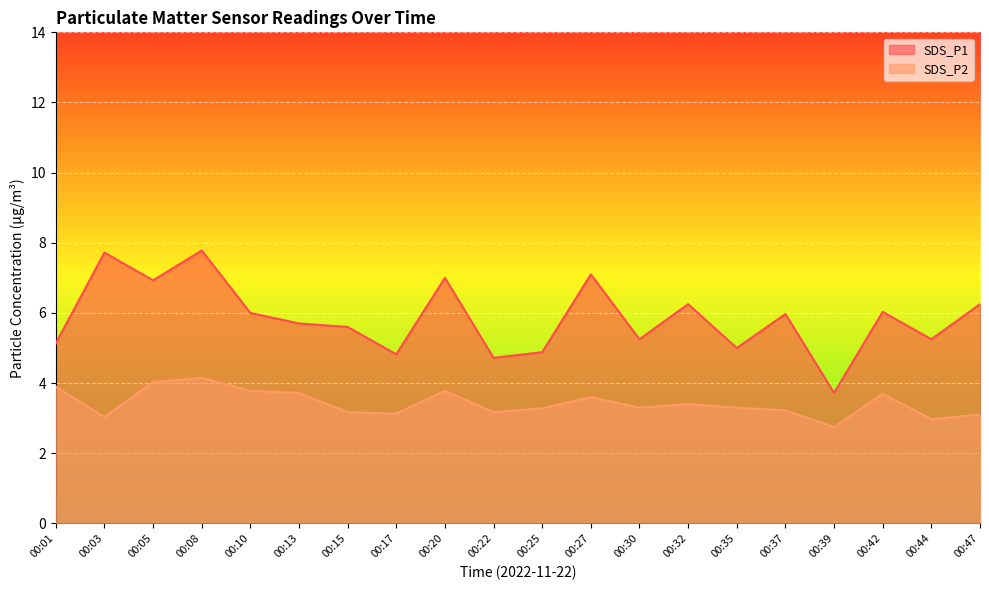

Reading left to right, transcribe all the data shown in this chart.

SDS_P1: 00:01=5.1	00:03=7.7	00:05=6.9	00:08=7.8	00:10=6.0	00:13=5.7	00:15=5.6	00:17=4.8	00:20=7.0	00:22=4.7	00:25=4.9	00:27=7.1	00:30=5.2	00:32=6.2	00:35=5.0	00:37=6.0	00:39=3.7	00:42=6.0	00:44=5.2	00:47=6.2
SDS_P2: 00:01=3.9	00:03=3.0	00:05=4.0	00:08=4.2	00:10=3.8	00:13=3.7	00:15=3.2	00:17=3.1	00:20=3.8	00:22=3.2	00:25=3.3	00:27=3.6	00:30=3.3	00:32=3.4	00:35=3.3	00:37=3.2	00:39=2.8	00:42=3.7	00:44=3.0	00:47=3.1